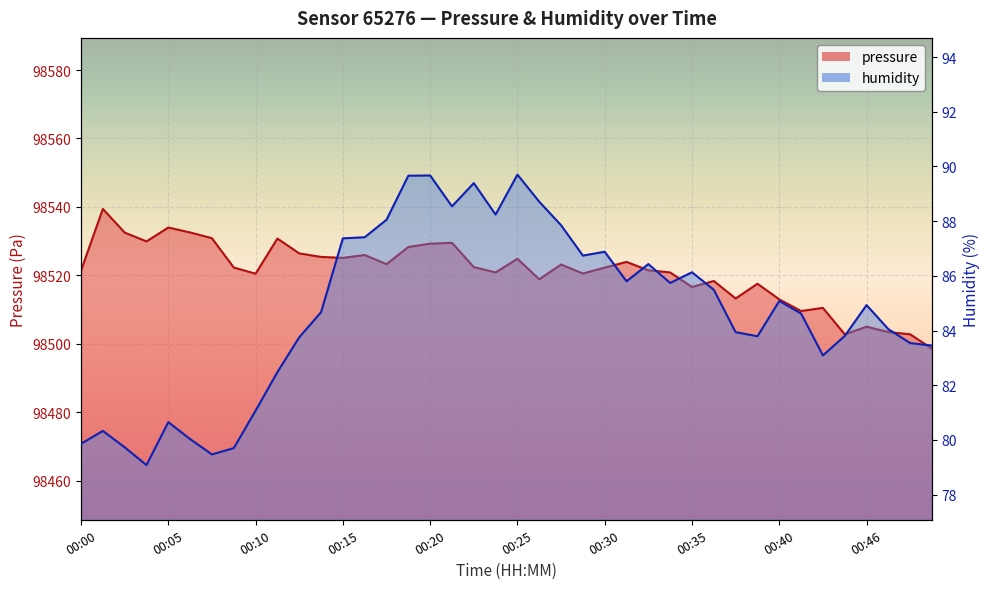

What is the total value across all series at 00:48?

98586.3